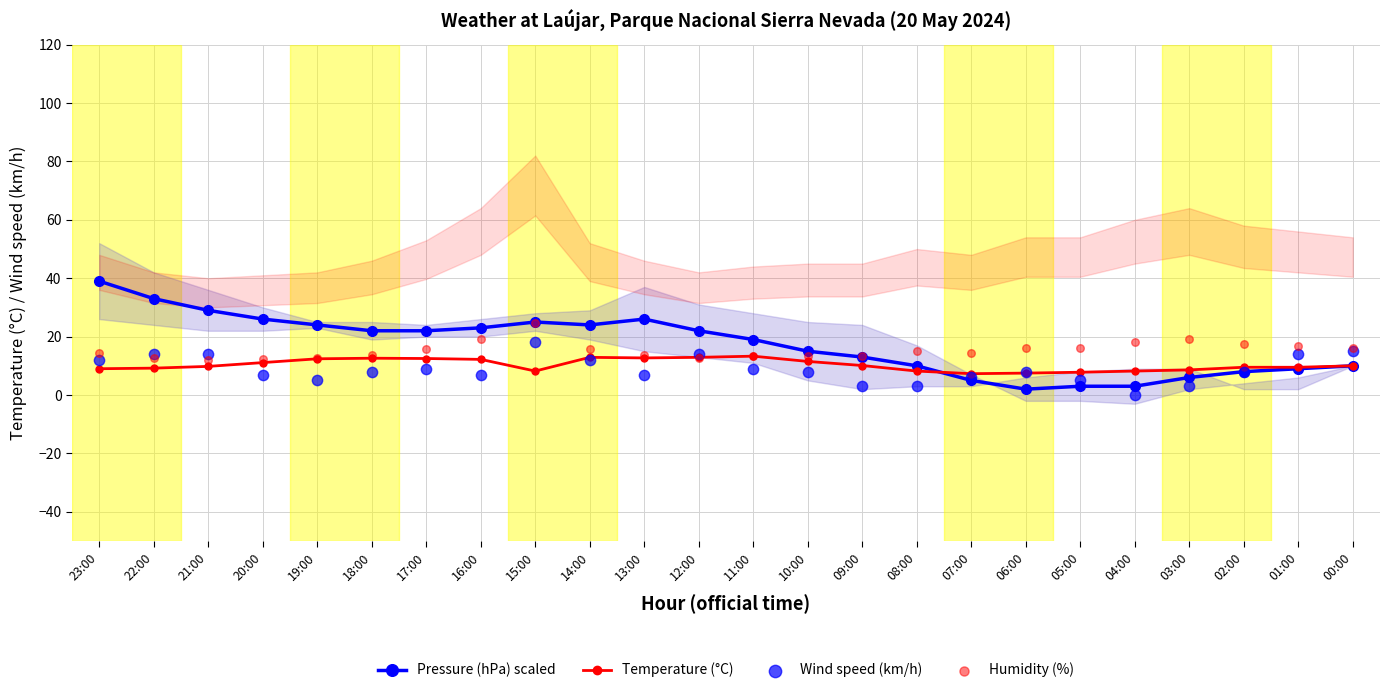

Which series has the largest total across all categories?

Pressure (hPa) scaled